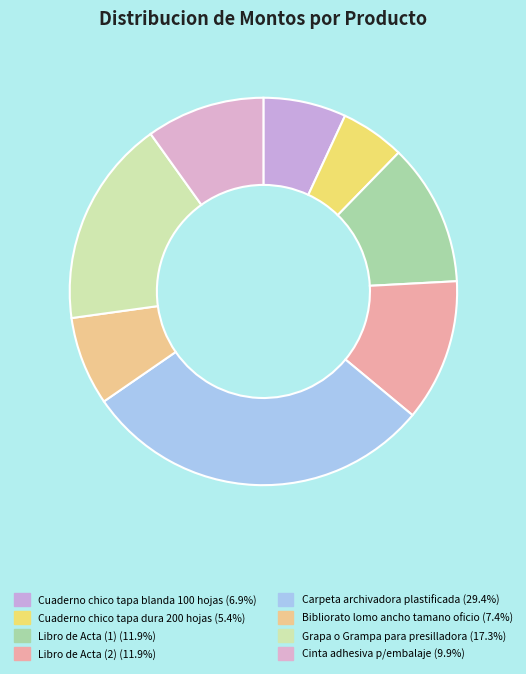

To the nearest percent, what is the average slice percentage?

12%